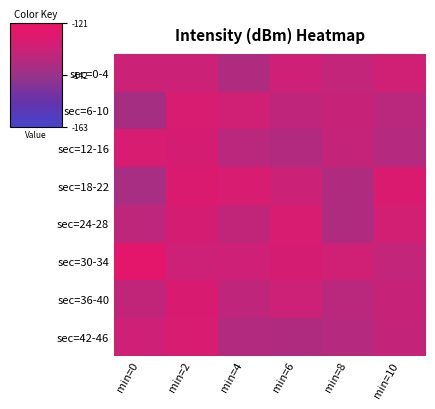

Reading right to left, list all the values displayed in this chart.

sec=0-4: min=10=-130.7	min=8=-133.4	min=6=-131.0	min=4=-137.4	min=2=-131.8	min=0=-131.6
sec=6-10: min=10=-135.4	min=8=-132.7	min=6=-134.1	min=4=-130.7	min=2=-128.1	min=0=-139.5
sec=12-16: min=10=-136.2	min=8=-133.1	min=6=-136.8	min=4=-135.4	min=2=-129.0	min=0=-128.0
sec=18-22: min=10=-127.0	min=8=-137.4	min=6=-131.8	min=4=-128.2	min=2=-127.0	min=0=-139.2
sec=24-28: min=10=-129.5	min=8=-137.4	min=6=-128.1	min=4=-133.7	min=2=-129.0	min=0=-134.5
sec=30-34: min=10=-133.4	min=8=-130.7	min=6=-129.0	min=4=-131.0	min=2=-131.4	min=0=-124.4
sec=36-40: min=10=-132.7	min=8=-135.4	min=6=-131.3	min=4=-134.1	min=2=-127.7	min=0=-133.7
sec=42-46: min=10=-133.1	min=8=-136.2	min=6=-137.4	min=4=-136.8	min=2=-128.0	min=0=-131.0